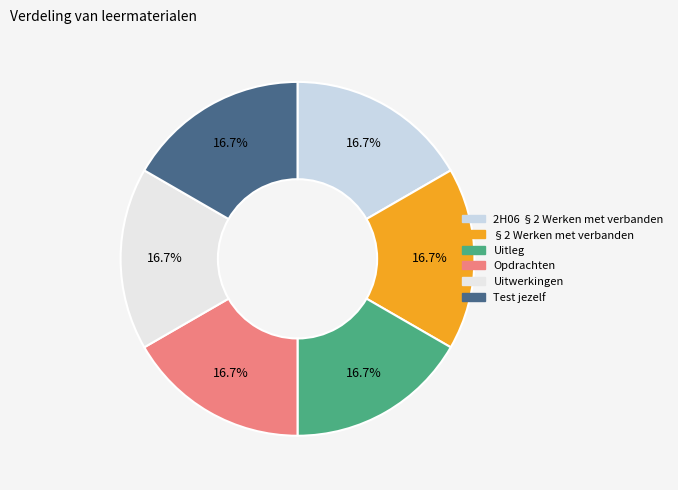

Rank the categories by value from lowest to highest.

2H06 §2 Werken met verbanden, §2 Werken met verbanden, Uitleg, Opdrachten, Uitwerkingen, Test jezelf